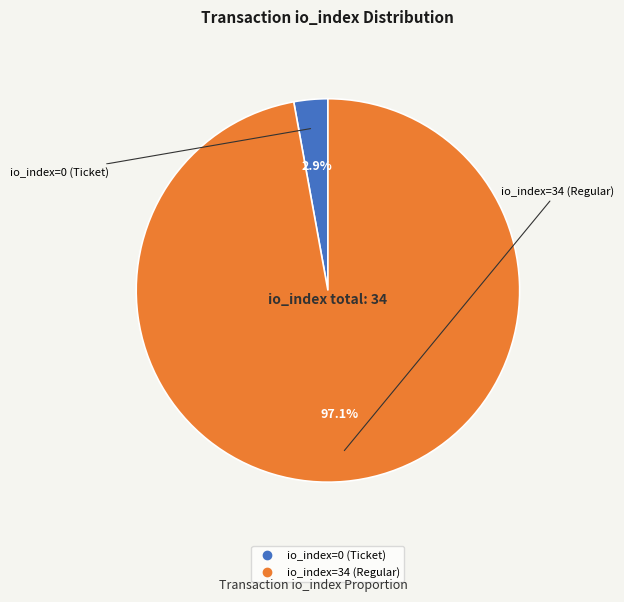

What is the total percentage of io_index=0 (Ticket) and io_index=34 (Regular)?

100.0%